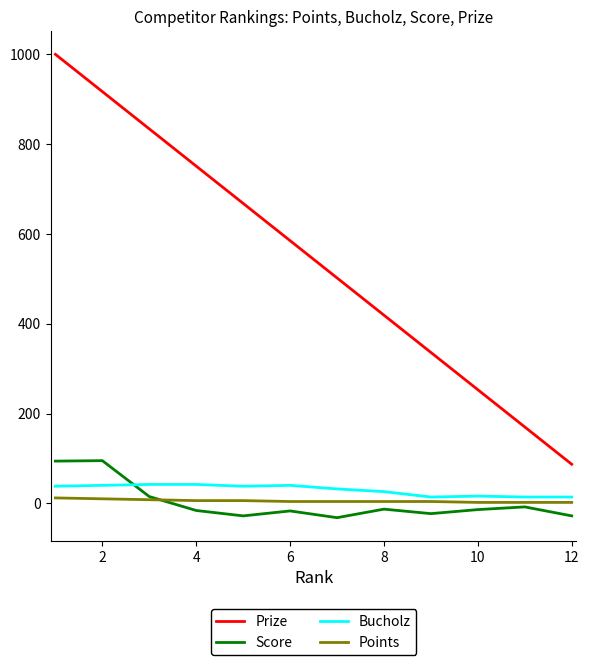

How many lines are shown in the chart?

4